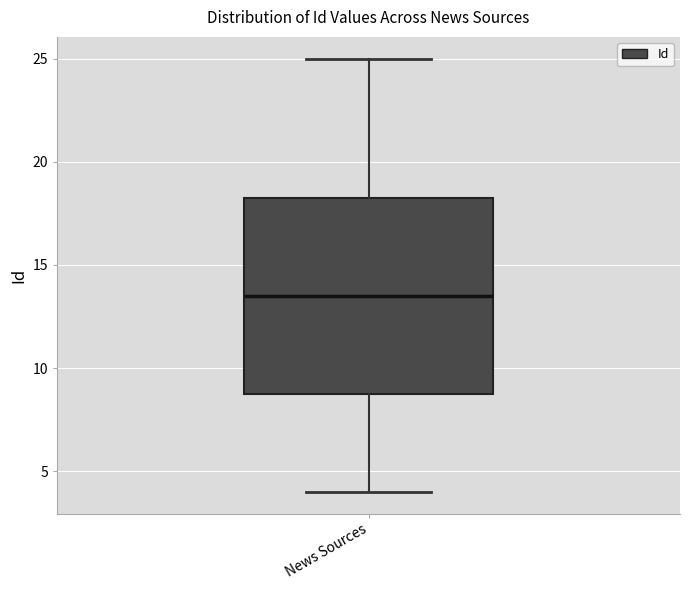

Where does the upper whisker of the box for News Sources end on the y-axis? The values are not printed on the chart, so give them approximately, as read against the axis.

25.0